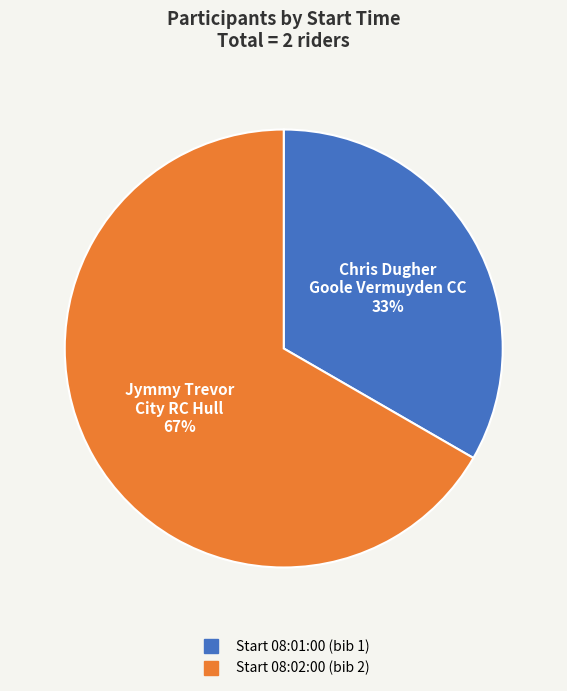

To the nearest percent, what is the average slice percentage?

50%